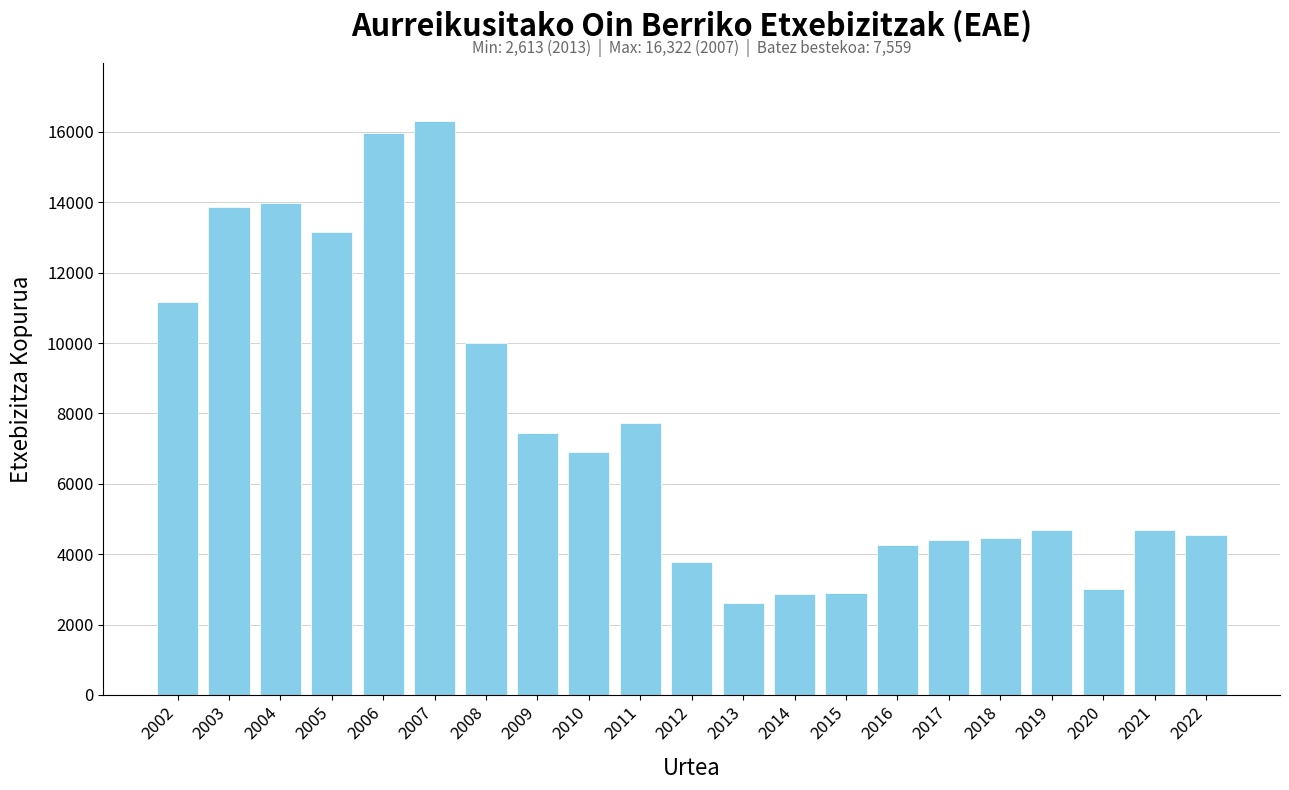

True or false: the data shows 7456 at 2009.

True